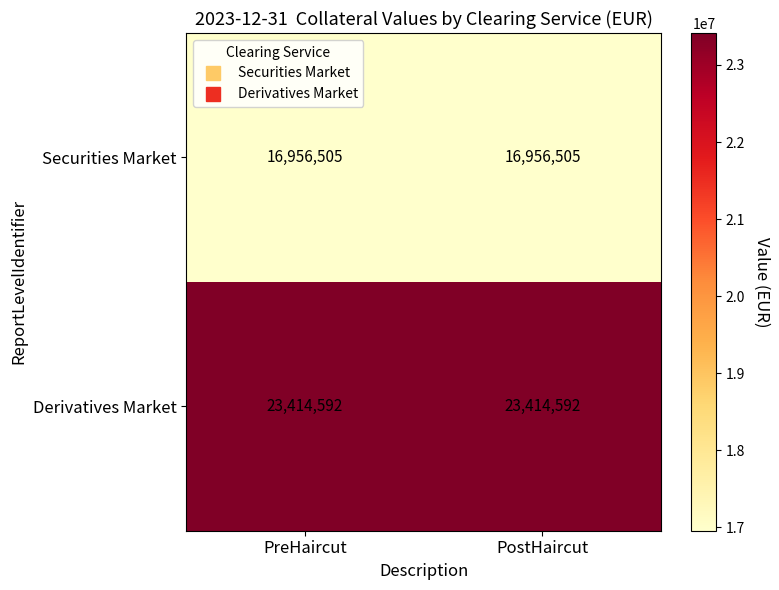

Reading left to right, transcribe all the data shown in this chart.

Securities Market: PreHaircut=16956505	PostHaircut=16956505
Derivatives Market: PreHaircut=23414592	PostHaircut=23414592